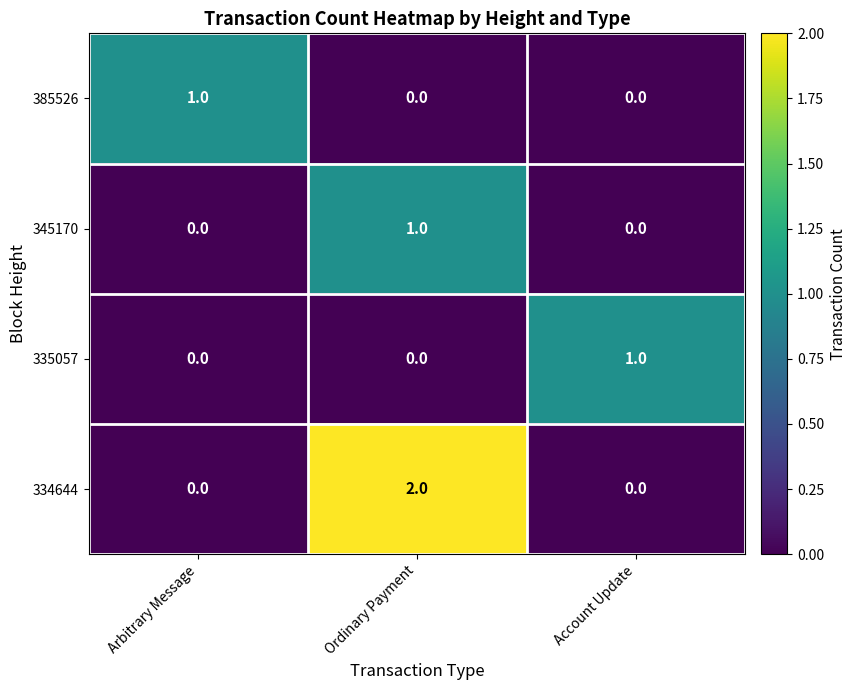

How many categories are shown in the chart?

3